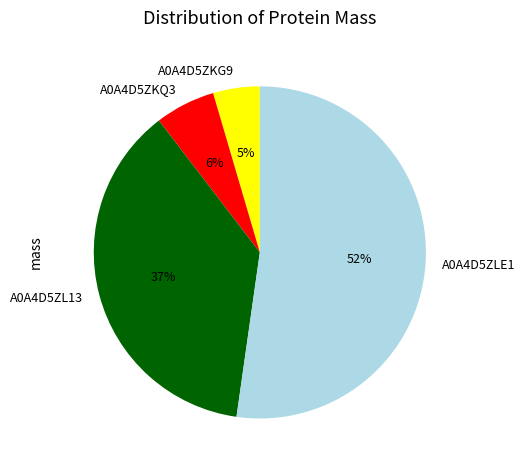

Which slice is the smallest?

A0A4D5ZKG9